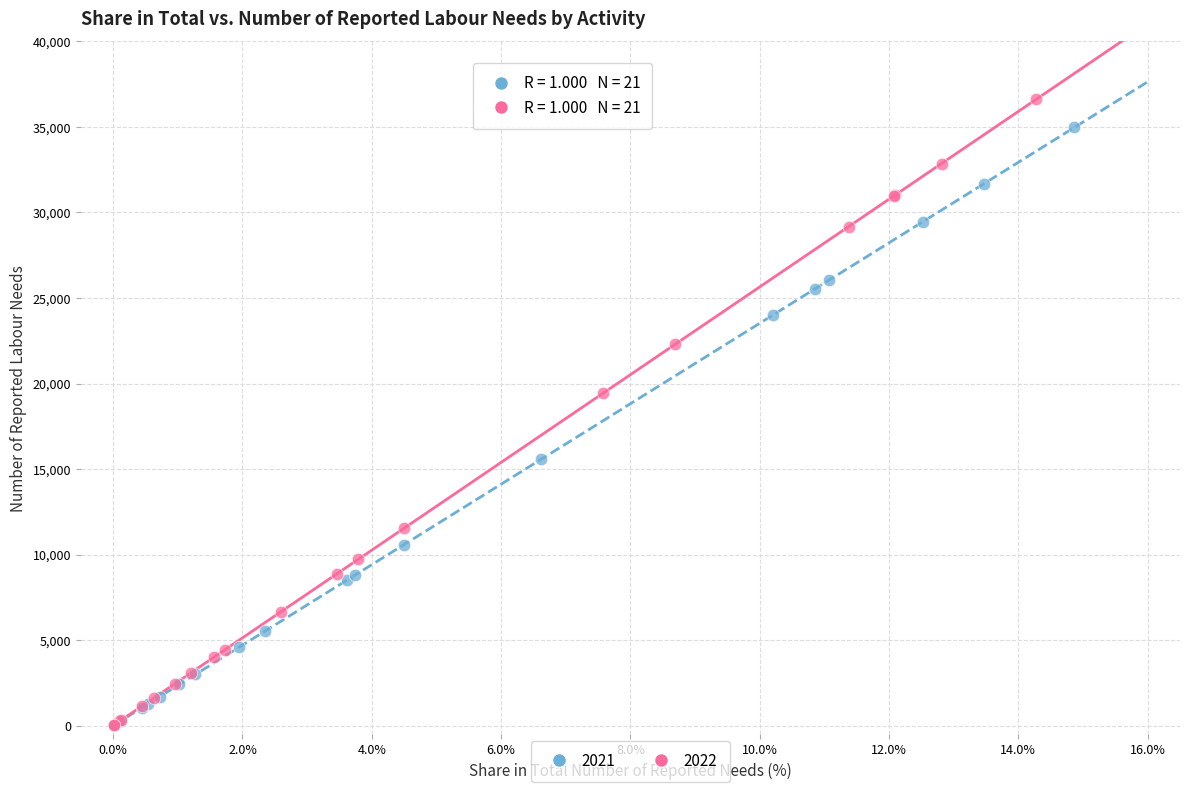

Which series contains the highest Y value?

2022